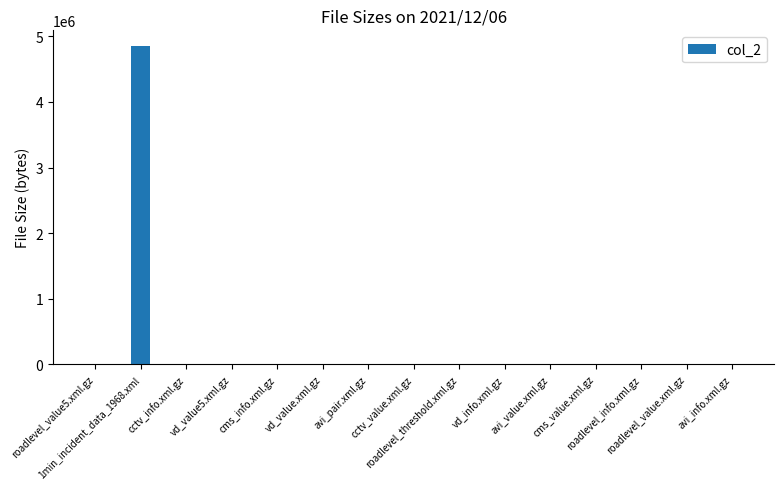

What is the change in value from cms_info.xml.gz to vd_value.xml.gz?

-422